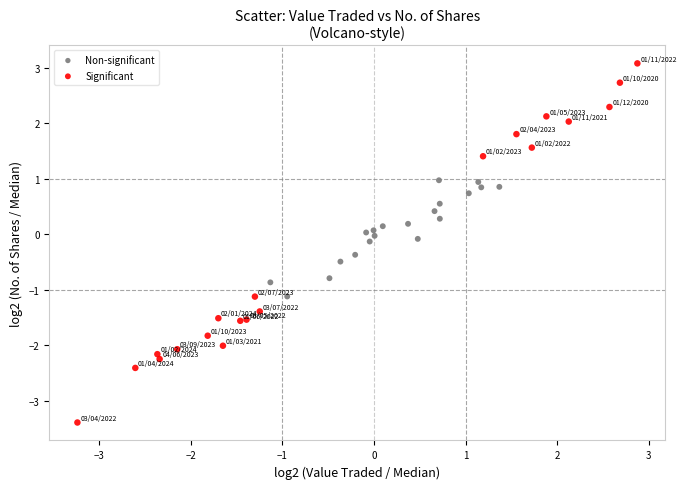

What are all the series names shown in the legend?

Non-significant, Significant